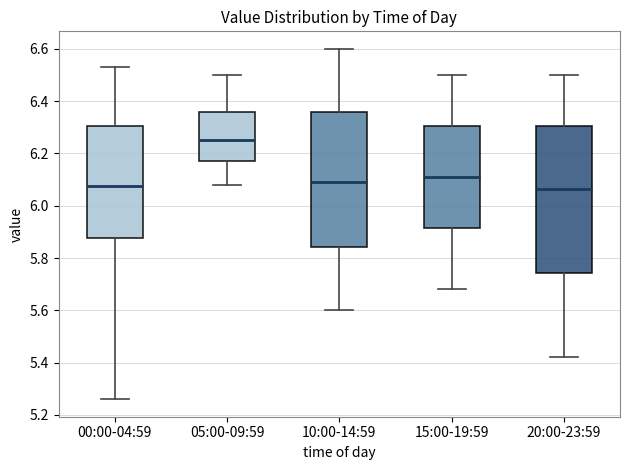

Where is the upper edge of the box for 00:00-04:59 on the y-axis? The values are not printed on the chart, so give them approximately, as read against the axis.

6.30